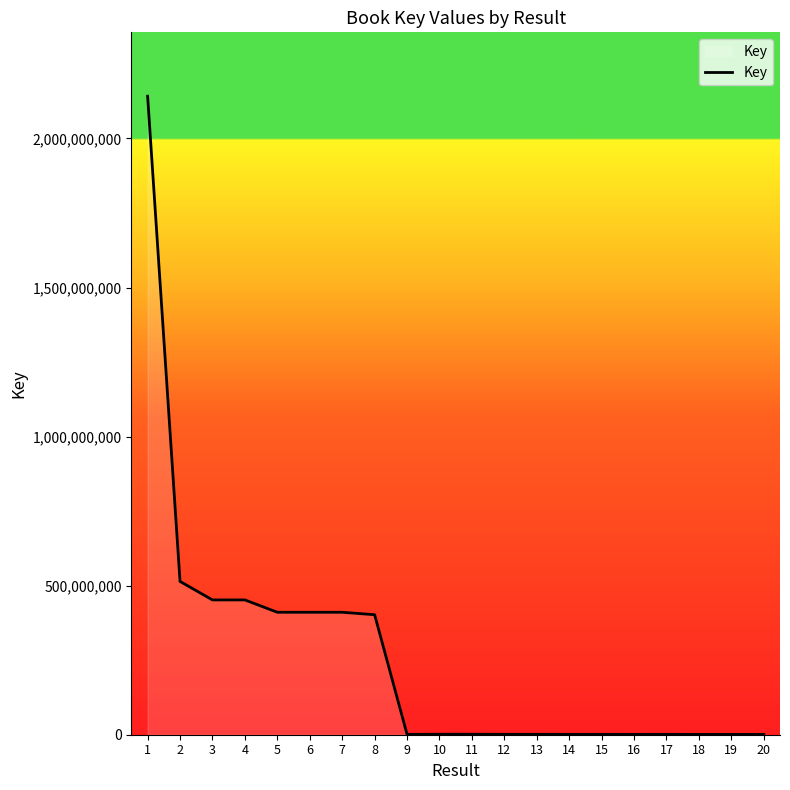

At which category does the chart reach its peak across all series?

1